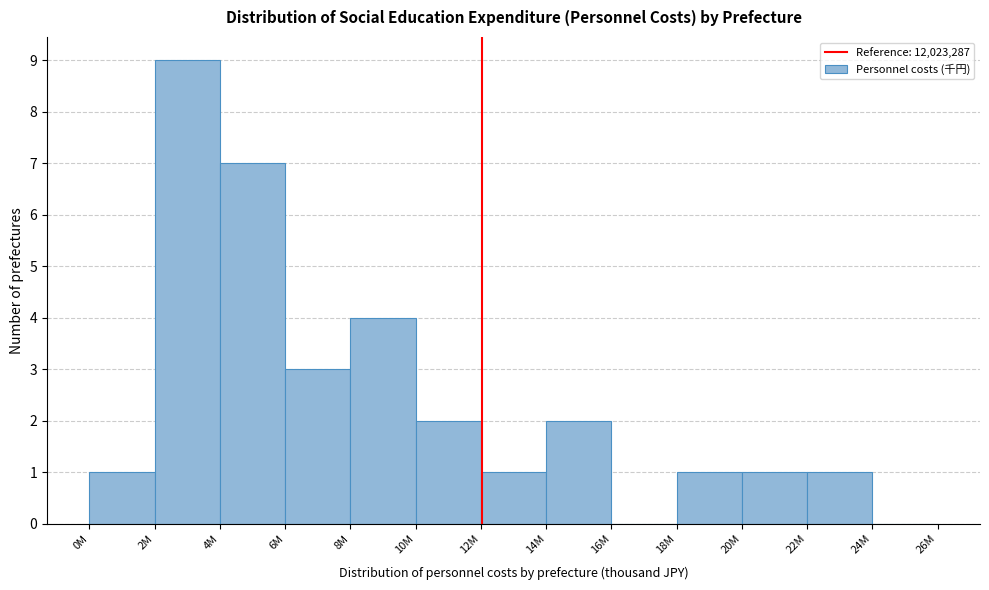

Reading right to left, what are all the values shown in this chart?

24M=0	22M=1	20M=1	18M=1	16M=0	14M=2	12M=1	10M=2	8M=4	6M=3	4M=7	2M=9	0M=1